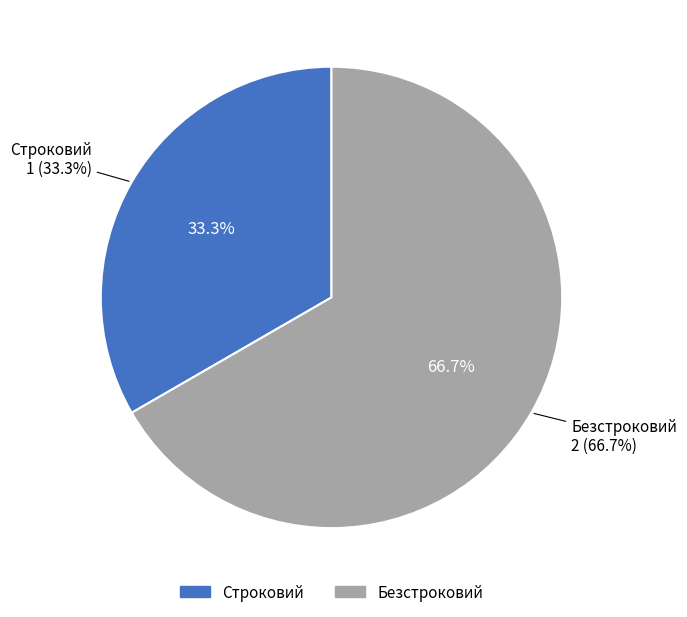

Rank the categories by value from lowest to highest.

Строковий, Безстроковий